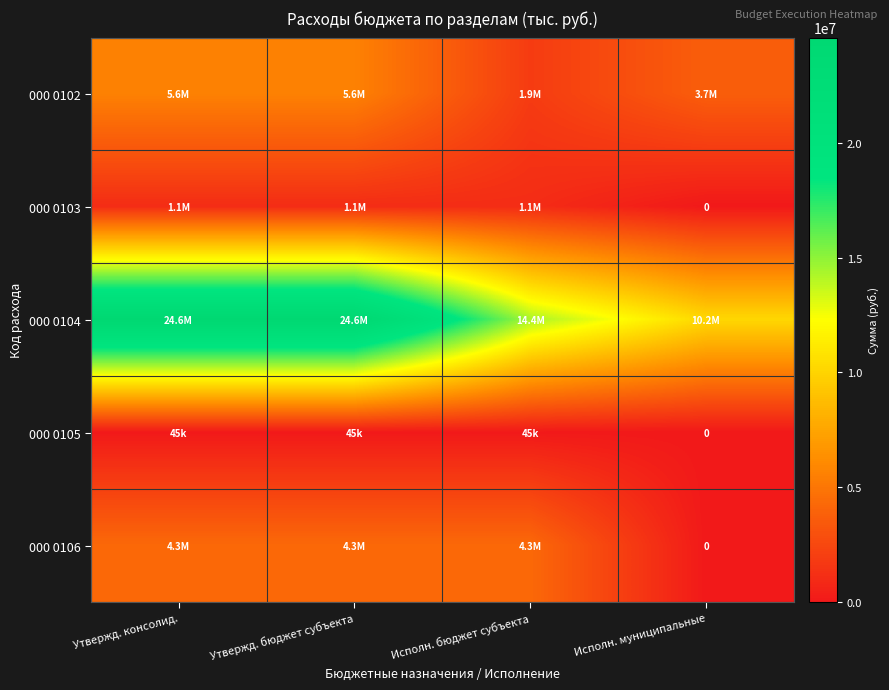

At which category does the chart reach its peak across all series?

Утвержд. консолид.